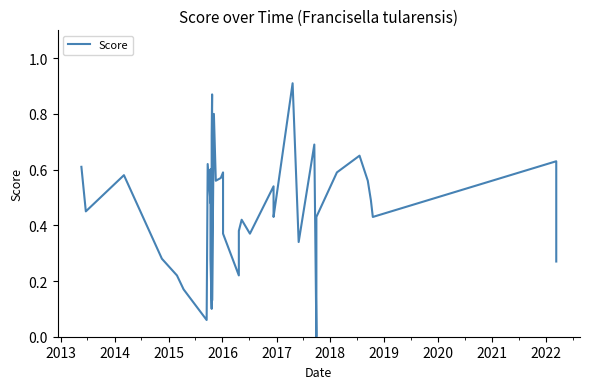

What is the difference between the values at 2013 and 2018?

0.4